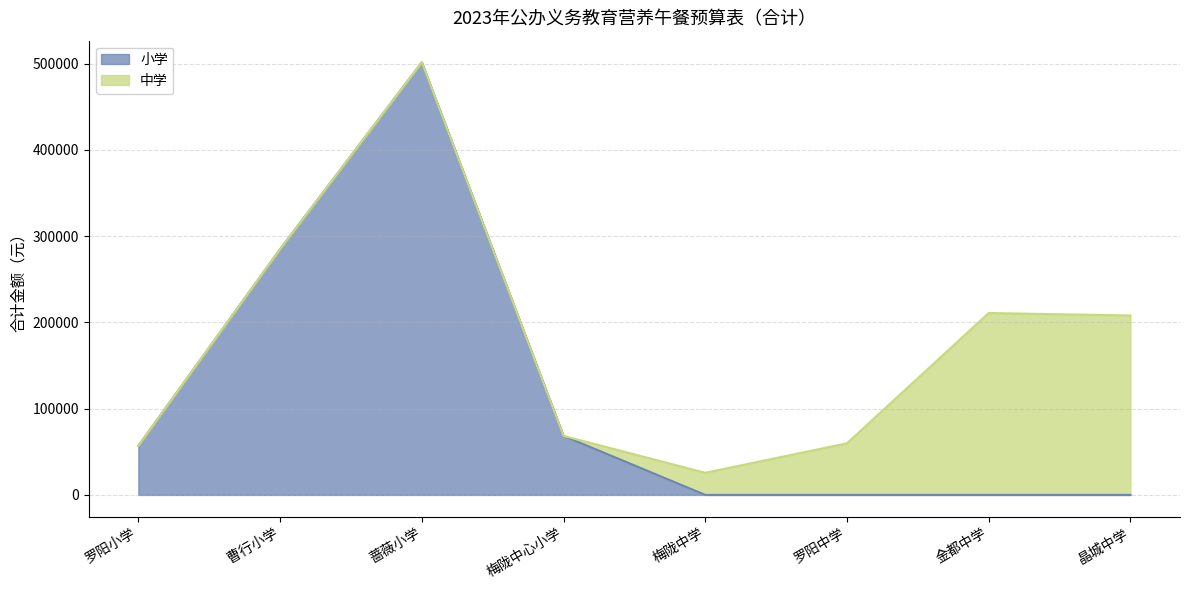

Does the chart display data point markers on the line(s)?

No